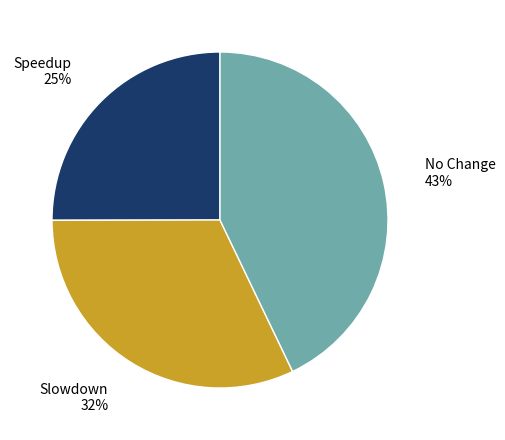

What is the largest slice in the pie chart?

No Change